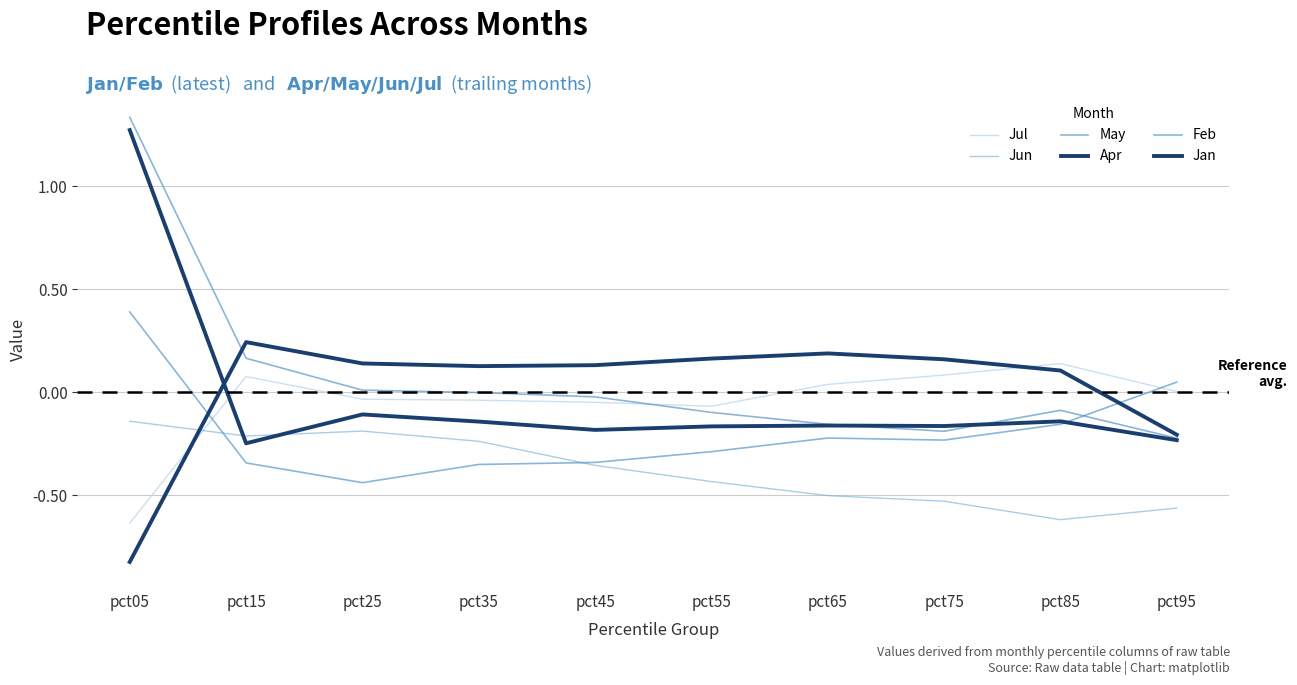

How many lines are shown in the chart?

6